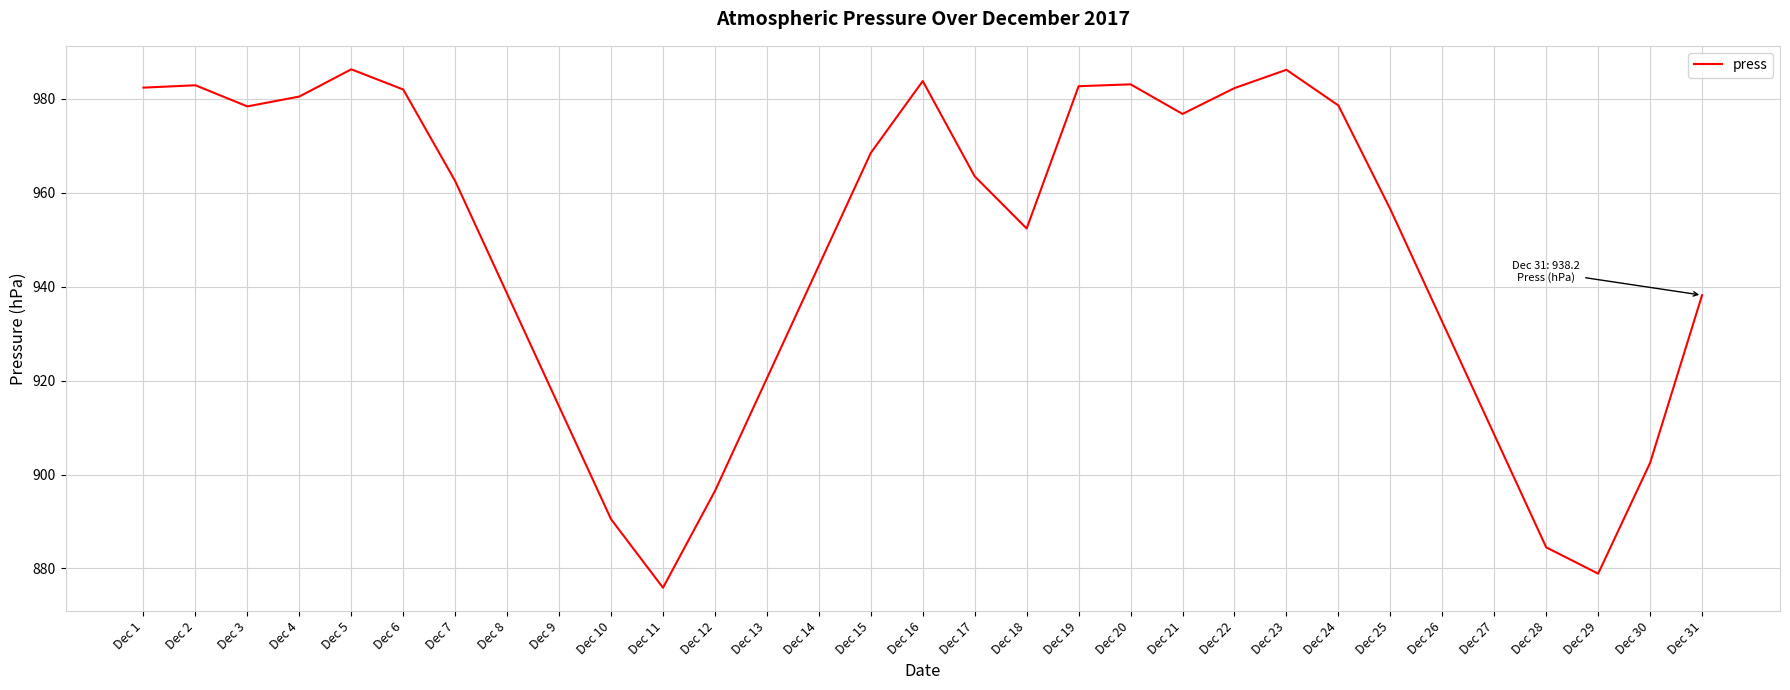

What is the difference between the maximum and second lowest values?

107.4